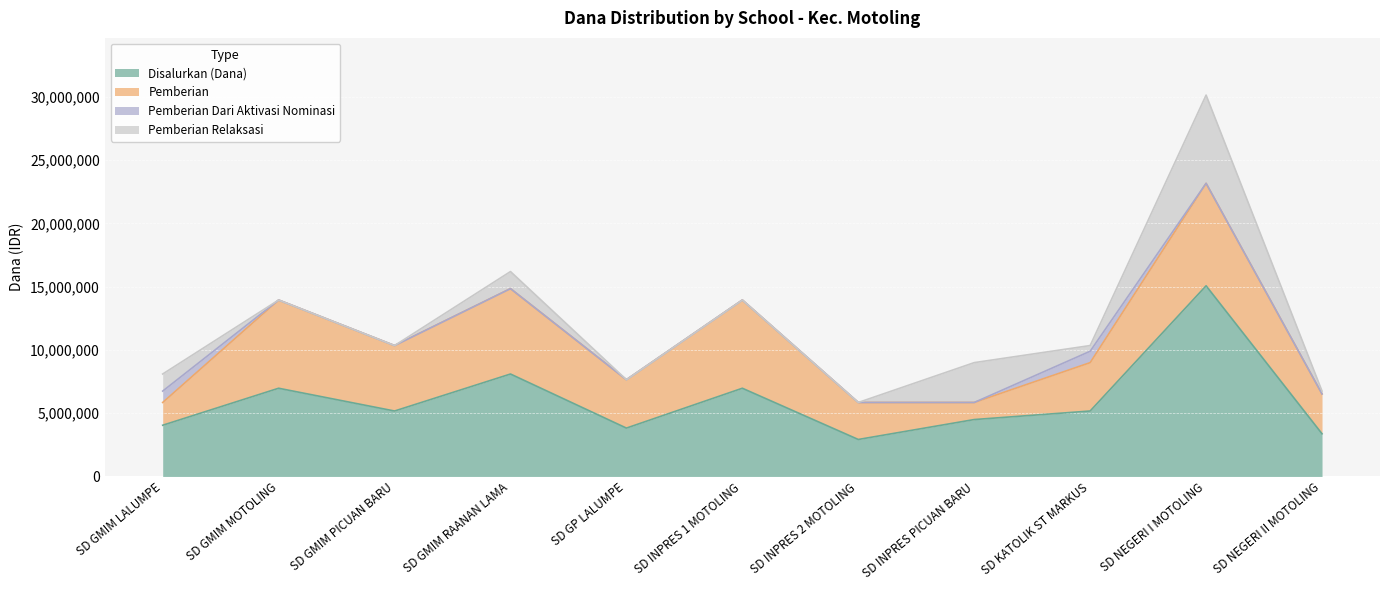

What is the label of the 1st point from the right?

SD NEGERI II MOTOLING